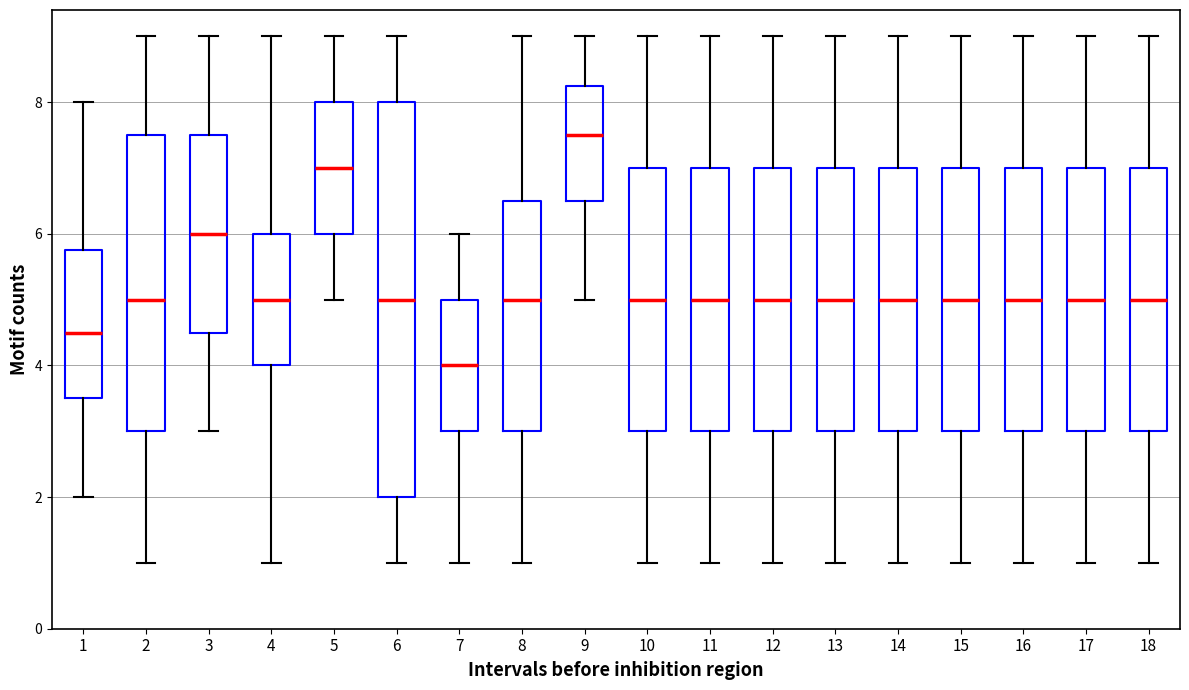

Which box has the highest median line?

9